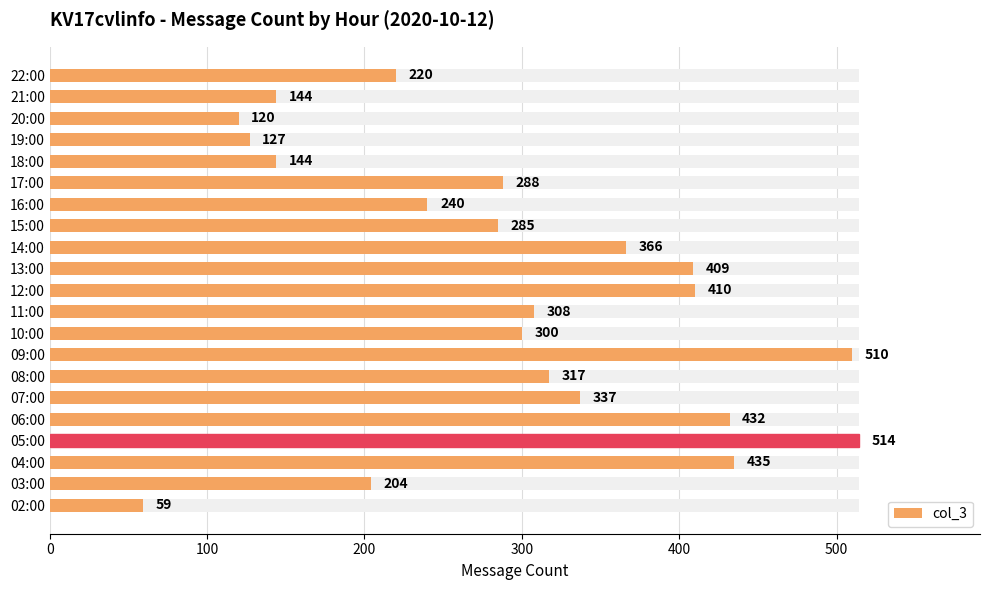

The value at 16:00 is 129. True or false?

False